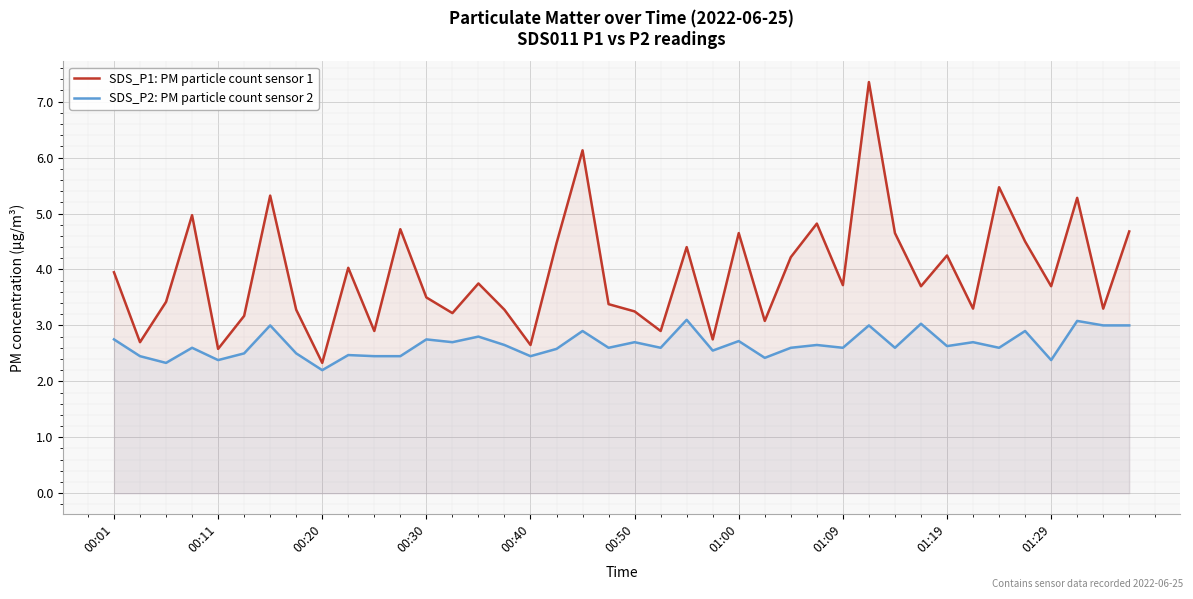

What is the maximum value for SDS_P2: PM particle count sensor 2?

3.1